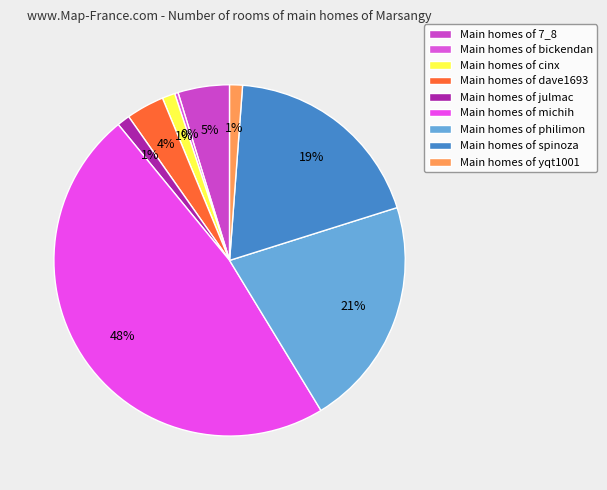

Count the number of slices in the pie.

9